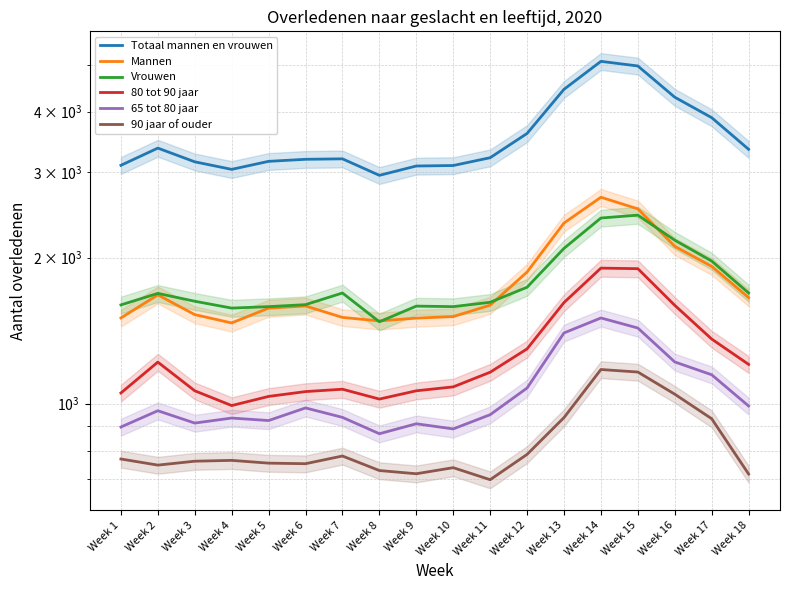

What is the value of the Vrouwen point at the 1st from the left?

1598